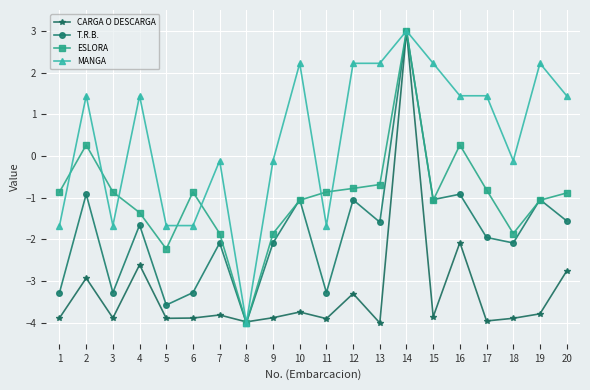

The value of CARGA O DESCARGA at 12 is -1.5. True or false?

False